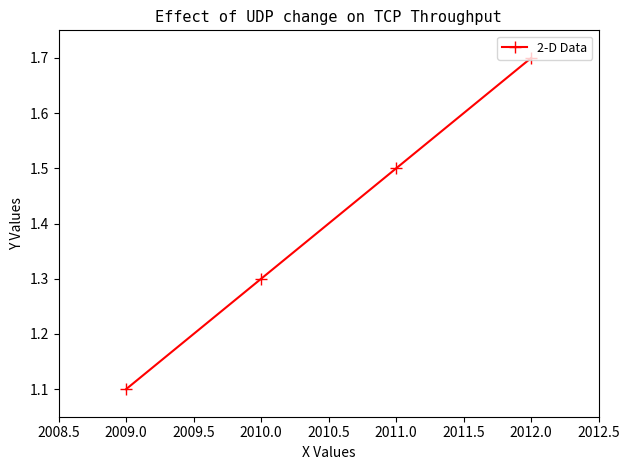

List the labels in order of value, largest first.

2012.0, 2011.0, 2010.0, 2009.0